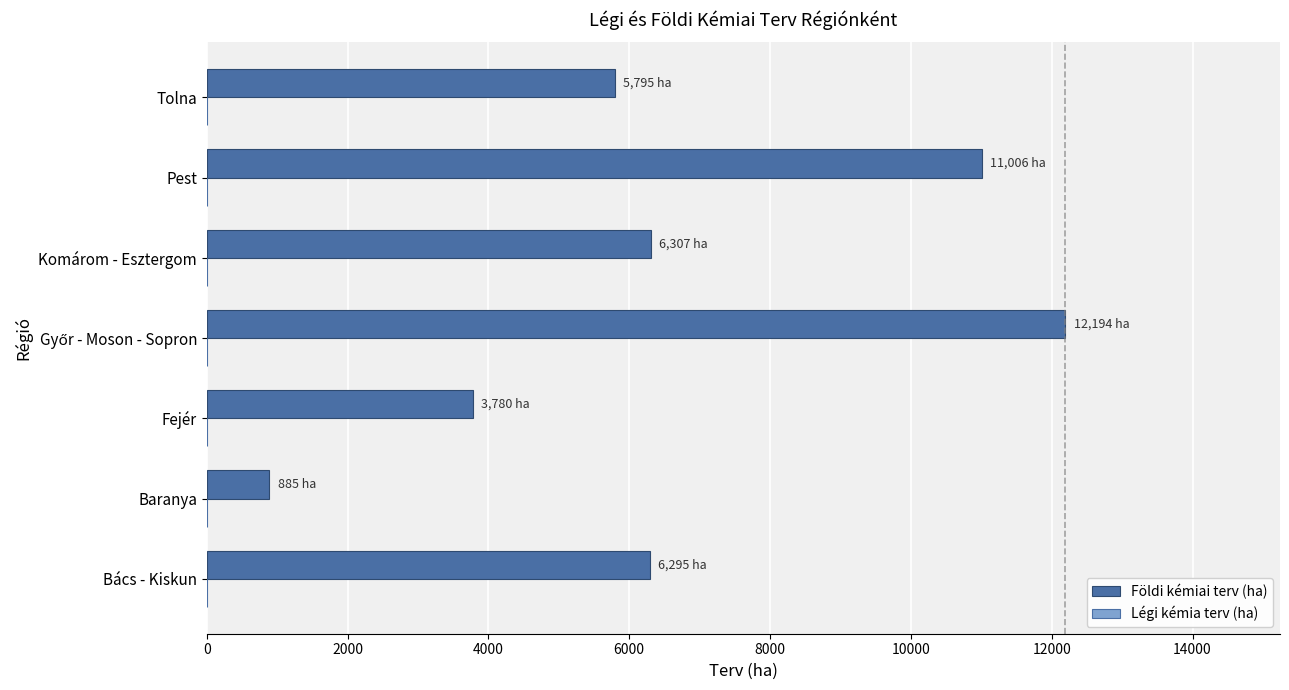

What is the ratio of the value at Tolna to the value at Bács - Kiskun?

0.9